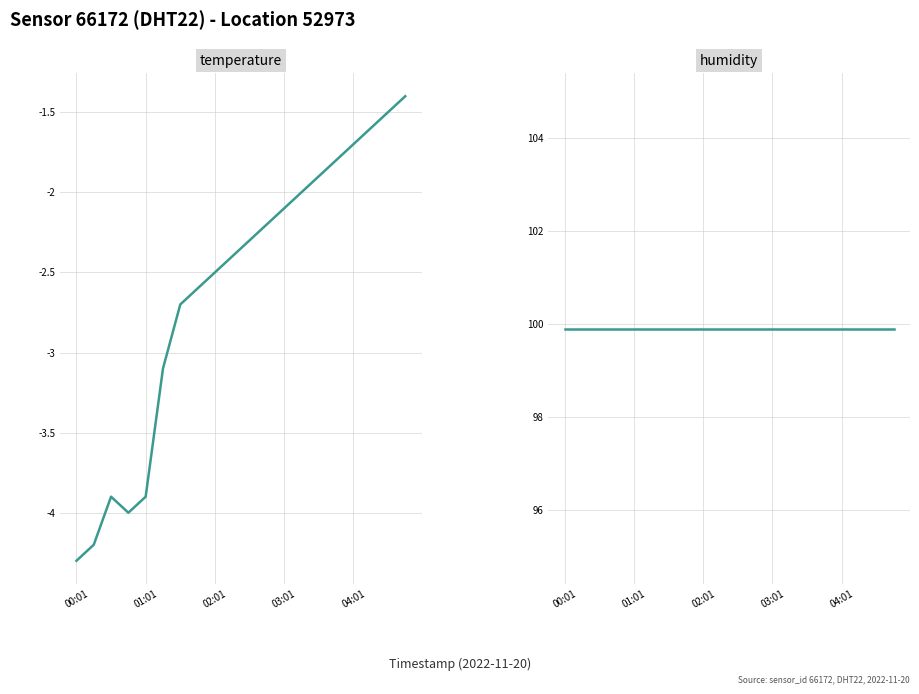

True or false: humidity and temperature cross at least once.

False